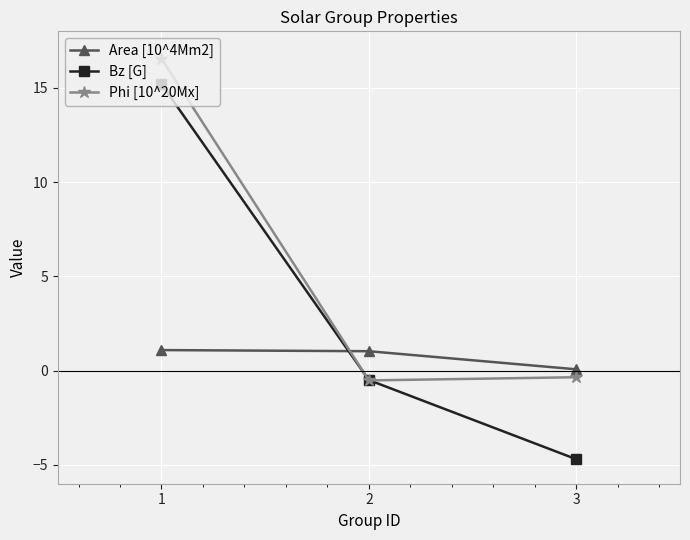

What is the difference between the Bz [G] values at 1 and 2?

15.7